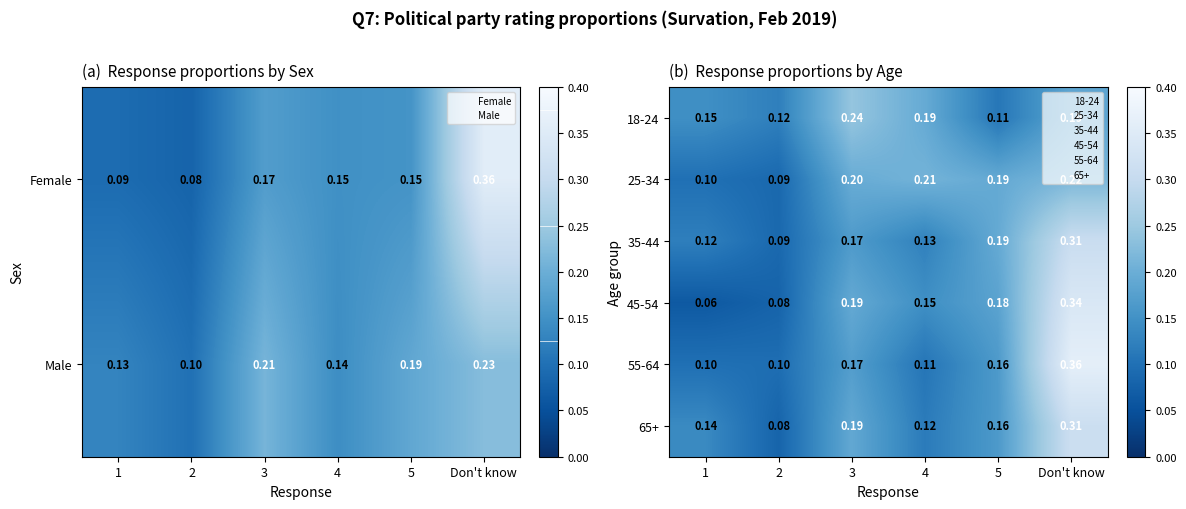

What is the sum of the 65+ values at 5 and 3?

0.4